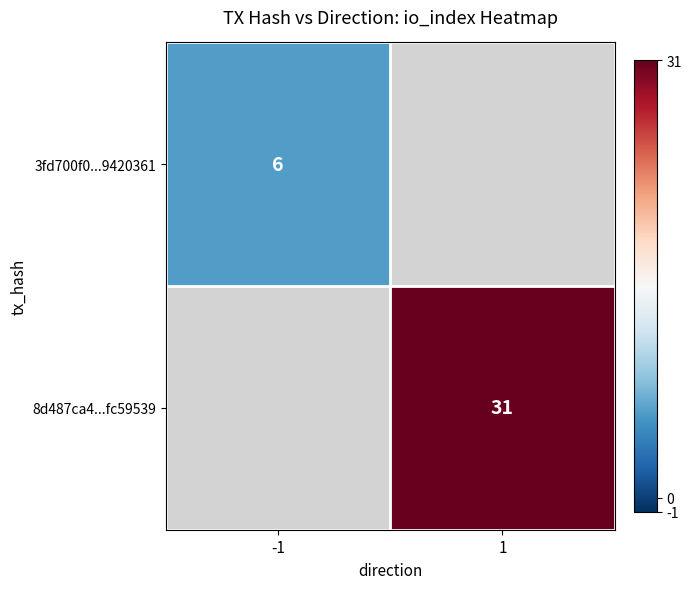

True or false: 8d487ca4...fc59539 has a value of 41 at 1.

False